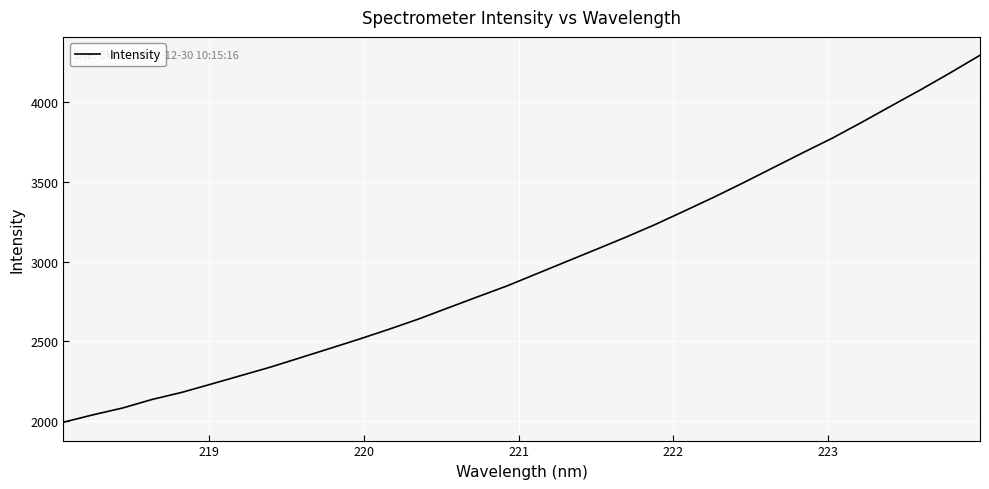

What is the greatest value displayed?

4296.3